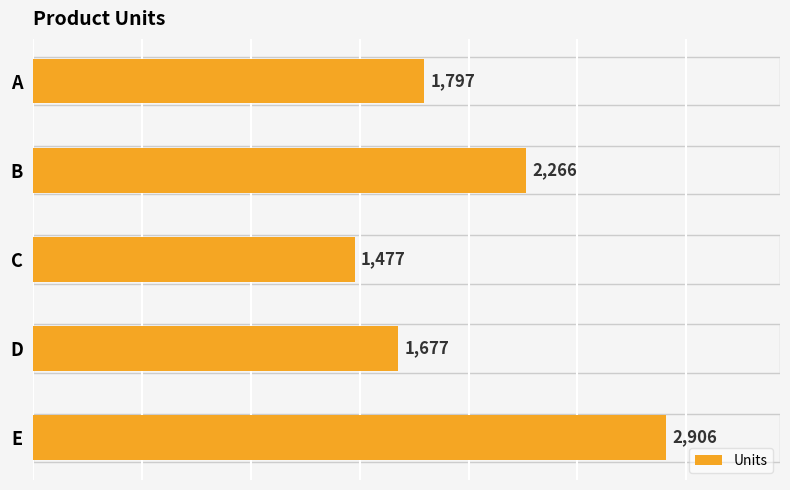

The chart shows a value of 4673 at E. True or false?

False